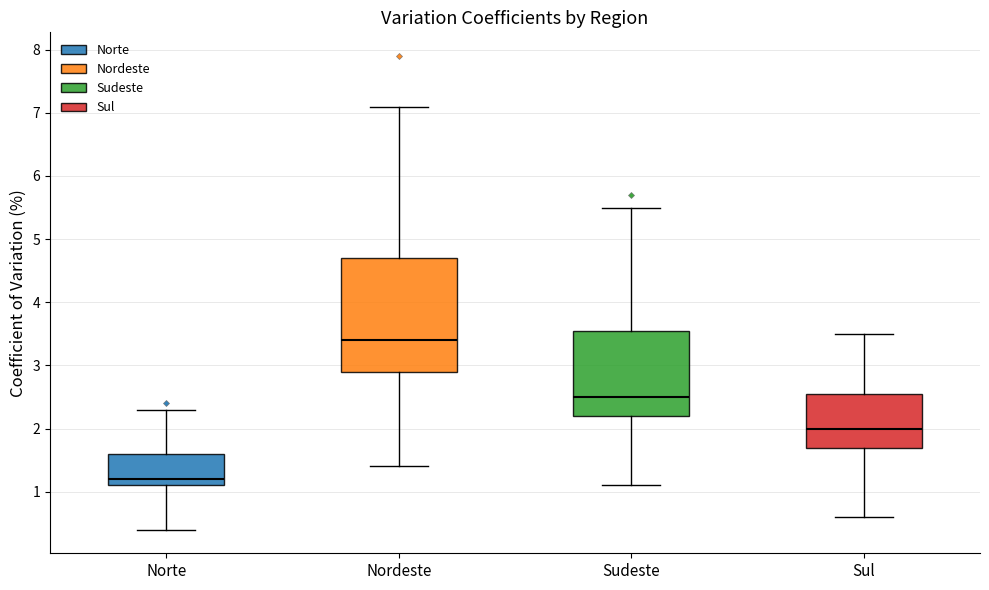

Reading left to right, transcribe this box plot: for each box, give where its median line is, the range the box spans, and where its two whiskers end, as read against the y-axis. The values are not printed on the chart, so give them approximately, as read against the axis.

Norte: median 1.2, box 1.1 to 1.6, whiskers 0.4 to 2.3
Nordeste: median 3.4, box 2.9 to 4.7, whiskers 1.4 to 7.1
Sudeste: median 2.5, box 2.2 to 3.6, whiskers 1.1 to 5.5
Sul: median 2.0, box 1.7 to 2.6, whiskers 0.6 to 3.5